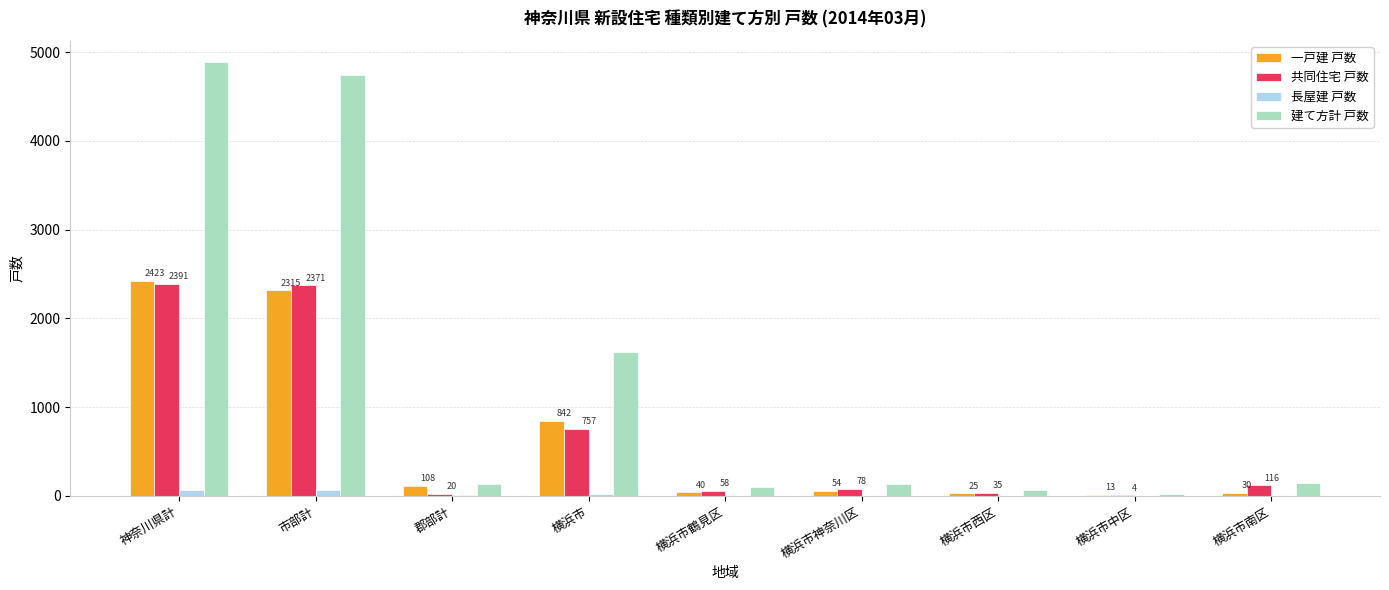

At which label is 共同住宅 戸数 closest to 1197?

横浜市